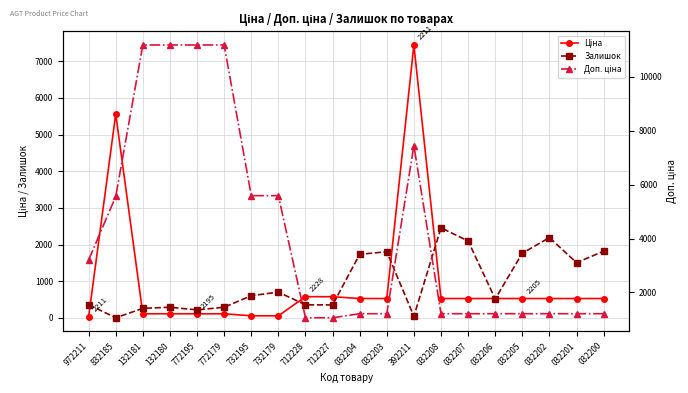

List the series in order of their peak value, lowest first.

Залишок, Ціна, Доп. ціна